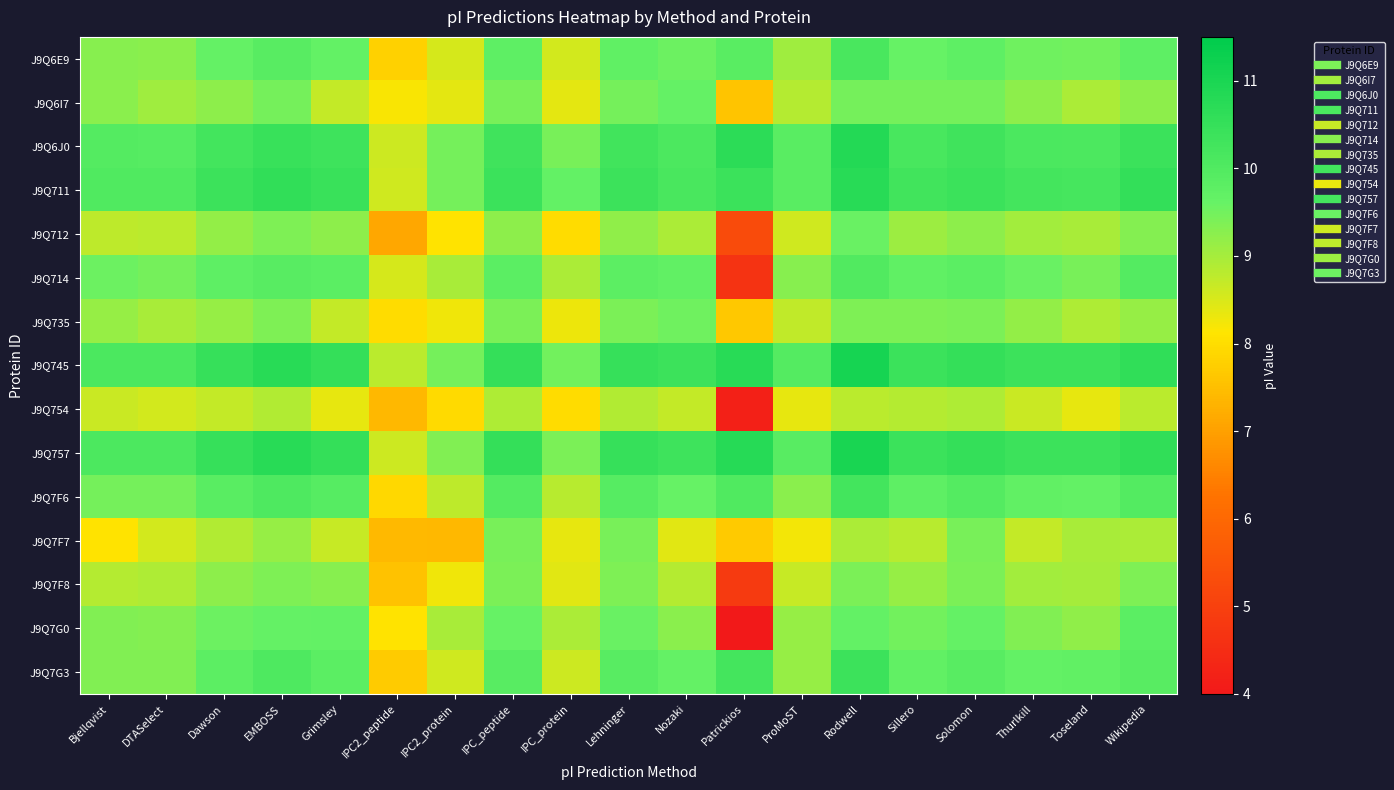

Reading left to right, transcribe all the data shown in this chart.

J9Q6E9: Bjellqvist=9.3	DTASelect=9.3	Dawson=9.6	EMBOSS=9.9	Grimsley=9.7	IPC2_peptide=7.8	IPC2_protein=8.5	IPC_peptide=9.8	IPC_protein=8.6	Lehninger=9.7	Nozaki=9.6	Patrickios=9.8	ProMoST=9.1	Rodwell=10.1	Sillero=9.6	Solomon=9.8	Thurlkill=9.5	Toseland=9.5	Wikipedia=9.8
J9Q6I7: Bjellqvist=9.3	DTASelect=9.1	Dawson=9.2	EMBOSS=9.5	Grimsley=8.7	IPC2_peptide=8.2	IPC2_protein=8.4	IPC_peptide=9.4	IPC_protein=8.4	Lehninger=9.5	Nozaki=9.6	Patrickios=7.6	ProMoST=8.8	Rodwell=9.5	Sillero=9.5	Solomon=9.5	Thurlkill=9.2	Toseland=8.9	Wikipedia=9.2
J9Q6J0: Bjellqvist=9.9	DTASelect=9.9	Dawson=10.3	EMBOSS=10.5	Grimsley=10.3	IPC2_peptide=8.6	IPC2_protein=9.5	IPC_peptide=10.3	IPC_protein=9.4	Lehninger=10.3	Nozaki=10.1	Patrickios=10.7	ProMoST=9.8	Rodwell=10.8	Sillero=10.2	Solomon=10.3	Thurlkill=10.1	Toseland=10.1	Wikipedia=10.4
J9Q711: Bjellqvist=10.0	DTASelect=10.0	Dawson=10.4	EMBOSS=10.6	Grimsley=10.4	IPC2_peptide=8.6	IPC2_protein=9.5	IPC_peptide=10.4	IPC_protein=9.7	Lehninger=10.4	Nozaki=10.1	Patrickios=10.4	ProMoST=9.9	Rodwell=10.7	Sillero=10.3	Solomon=10.4	Thurlkill=10.2	Toseland=10.2	Wikipedia=10.5
J9Q712: Bjellqvist=8.8	DTASelect=8.8	Dawson=9.2	EMBOSS=9.4	Grimsley=9.2	IPC2_peptide=7.1	IPC2_protein=8.1	IPC_peptide=9.2	IPC_protein=8.0	Lehninger=9.2	Nozaki=8.9	Patrickios=5.3	ProMoST=8.6	Rodwell=9.6	Sillero=9.1	Solomon=9.2	Thurlkill=9.0	Toseland=9.0	Wikipedia=9.3
J9Q714: Bjellqvist=9.6	DTASelect=9.5	Dawson=9.8	EMBOSS=9.9	Grimsley=9.8	IPC2_peptide=8.5	IPC2_protein=9.0	IPC_peptide=9.8	IPC_protein=8.9	Lehninger=9.8	Nozaki=9.7	Patrickios=4.7	ProMoST=9.3	Rodwell=10.0	Sillero=9.7	Solomon=9.8	Thurlkill=9.6	Toseland=9.4	Wikipedia=9.9
J9Q735: Bjellqvist=9.2	DTASelect=9.0	Dawson=9.1	EMBOSS=9.4	Grimsley=8.7	IPC2_peptide=8.0	IPC2_protein=8.3	IPC_peptide=9.4	IPC_protein=8.3	Lehninger=9.4	Nozaki=9.5	Patrickios=7.6	ProMoST=8.7	Rodwell=9.4	Sillero=9.4	Solomon=9.4	Thurlkill=9.2	Toseland=8.9	Wikipedia=9.2
J9Q745: Bjellqvist=10.1	DTASelect=10.1	Dawson=10.5	EMBOSS=10.7	Grimsley=10.5	IPC2_peptide=8.8	IPC2_protein=9.5	IPC_peptide=10.5	IPC_protein=9.5	Lehninger=10.5	Nozaki=10.4	Patrickios=10.8	ProMoST=9.9	Rodwell=11.1	Sillero=10.4	Solomon=10.5	Thurlkill=10.4	Toseland=10.4	Wikipedia=10.6
J9Q754: Bjellqvist=8.7	DTASelect=8.6	Dawson=8.7	EMBOSS=8.9	Grimsley=8.3	IPC2_peptide=7.4	IPC2_protein=7.9	IPC_peptide=8.9	IPC_protein=8.0	Lehninger=8.9	Nozaki=8.7	Patrickios=4.2	ProMoST=8.4	Rodwell=8.8	Sillero=8.9	Solomon=8.9	Thurlkill=8.7	Toseland=8.3	Wikipedia=8.8
J9Q757: Bjellqvist=10.1	DTASelect=10.1	Dawson=10.5	EMBOSS=10.7	Grimsley=10.5	IPC2_peptide=8.6	IPC2_protein=9.4	IPC_peptide=10.5	IPC_protein=9.4	Lehninger=10.5	Nozaki=10.3	Patrickios=10.8	ProMoST=9.9	Rodwell=11.0	Sillero=10.4	Solomon=10.5	Thurlkill=10.4	Toseland=10.4	Wikipedia=10.6
J9Q7F6: Bjellqvist=9.5	DTASelect=9.5	Dawson=9.8	EMBOSS=10.1	Grimsley=9.9	IPC2_peptide=7.9	IPC2_protein=8.8	IPC_peptide=9.9	IPC_protein=8.8	Lehninger=9.9	Nozaki=9.6	Patrickios=10.0	ProMoST=9.3	Rodwell=10.2	Sillero=9.8	Solomon=9.9	Thurlkill=9.7	Toseland=9.7	Wikipedia=10.0
J9Q7F7: Bjellqvist=8.1	DTASelect=8.6	Dawson=8.9	EMBOSS=9.2	Grimsley=8.7	IPC2_peptide=7.4	IPC2_protein=7.4	IPC_peptide=9.4	IPC_protein=8.4	Lehninger=9.4	Nozaki=8.4	Patrickios=7.7	ProMoST=8.2	Rodwell=8.9	Sillero=8.8	Solomon=9.4	Thurlkill=8.7	Toseland=9.0	Wikipedia=8.9
J9Q7F8: Bjellqvist=8.9	DTASelect=8.9	Dawson=9.2	EMBOSS=9.4	Grimsley=9.3	IPC2_peptide=7.6	IPC2_protein=8.3	IPC_peptide=9.4	IPC_protein=8.4	Lehninger=9.4	Nozaki=8.9	Patrickios=4.8	ProMoST=8.7	Rodwell=9.4	Sillero=9.1	Solomon=9.4	Thurlkill=9.0	Toseland=9.0	Wikipedia=9.4
J9Q7G0: Bjellqvist=9.4	DTASelect=9.3	Dawson=9.6	EMBOSS=9.6	Grimsley=9.7	IPC2_peptide=8.1	IPC2_protein=9.0	IPC_peptide=9.6	IPC_protein=8.9	Lehninger=9.6	Nozaki=9.3	Patrickios=4.0	ProMoST=9.2	Rodwell=9.7	Sillero=9.5	Solomon=9.6	Thurlkill=9.4	Toseland=9.2	Wikipedia=9.8
J9Q7G3: Bjellqvist=9.3	DTASelect=9.4	Dawson=9.8	EMBOSS=10.1	Grimsley=9.8	IPC2_peptide=7.7	IPC2_protein=8.6	IPC_peptide=9.9	IPC_protein=8.6	Lehninger=9.9	Nozaki=9.6	Patrickios=10.2	ProMoST=9.2	Rodwell=10.4	Sillero=9.7	Solomon=9.9	Thurlkill=9.7	Toseland=9.7	Wikipedia=9.9